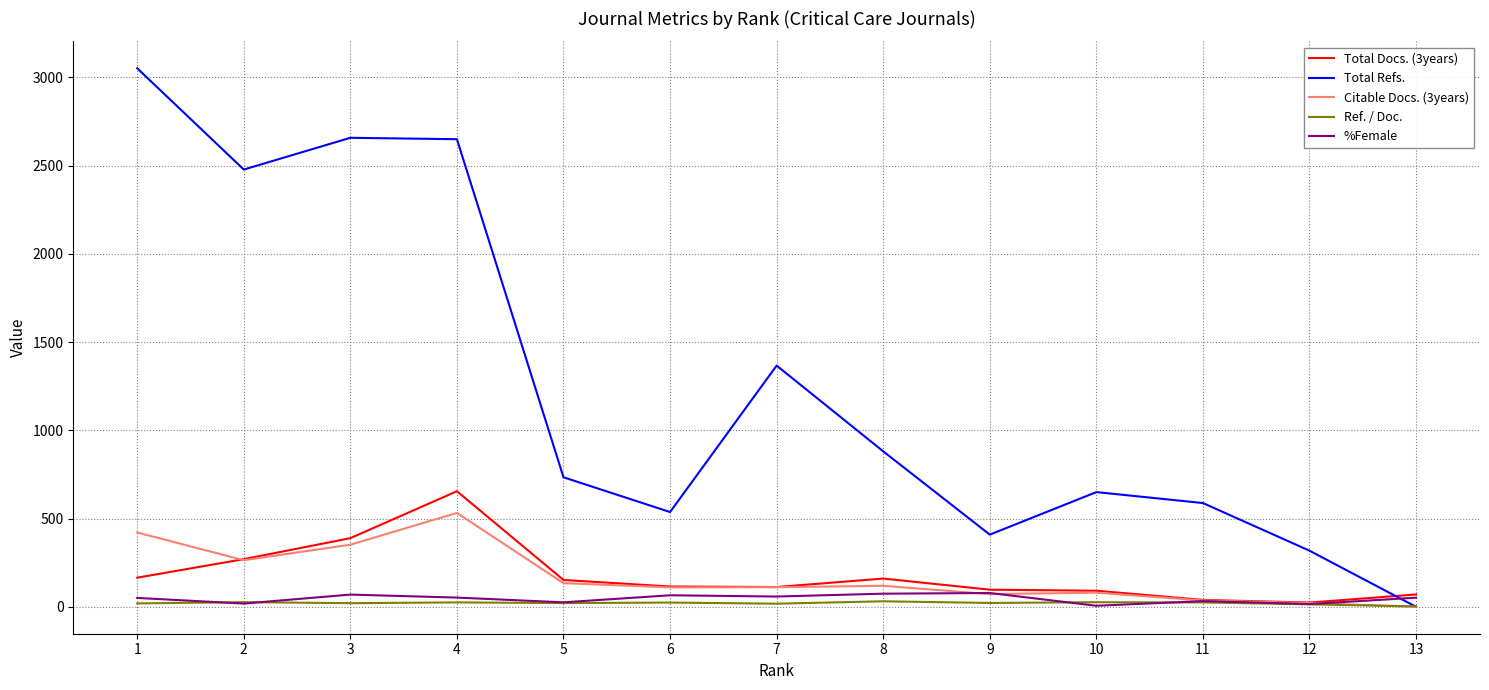

The value of Citable Docs. (3years) at 5 is 134.0. True or false?

True